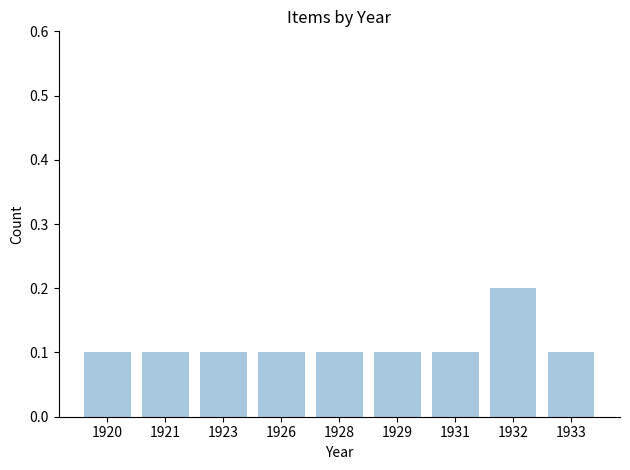

Are the bars horizontal?

No